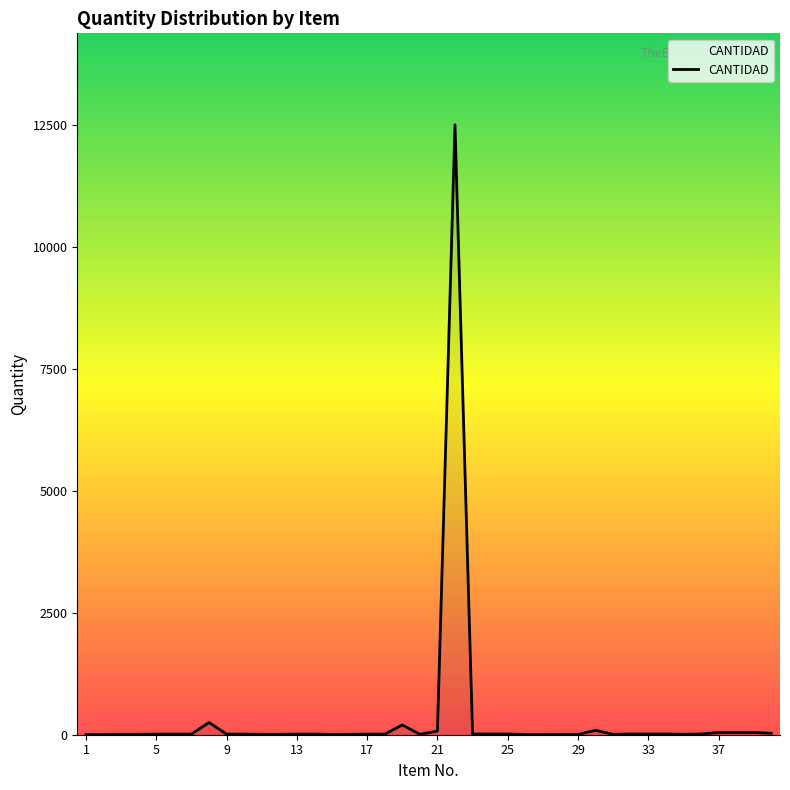

What is the maximum value shown in the chart?

12500